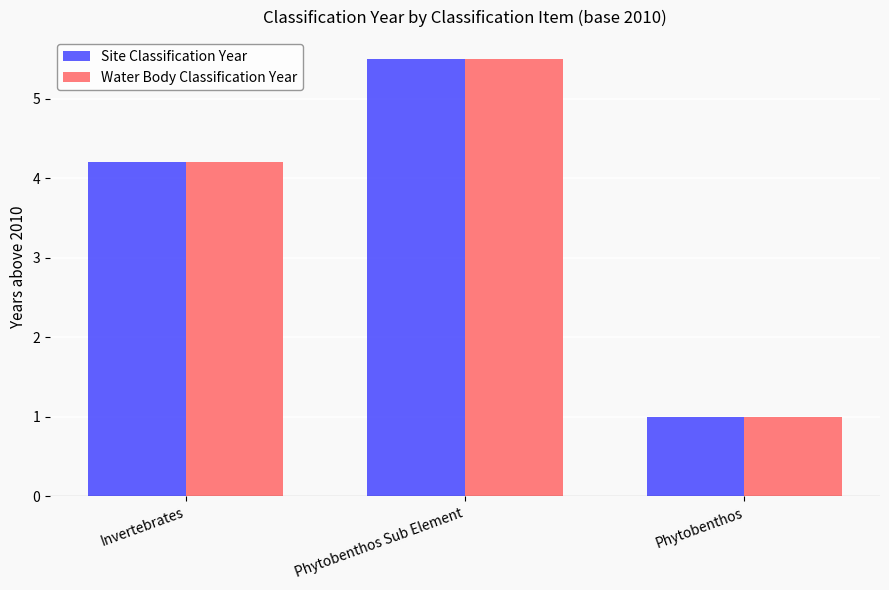

At which label is Water Body Classification Year closest to 3?

Invertebrates